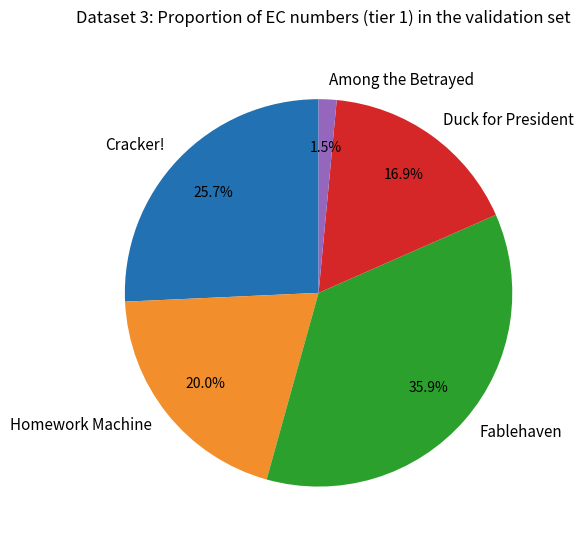

To the nearest percent, what percentage of the pie is Fablehaven?

36%